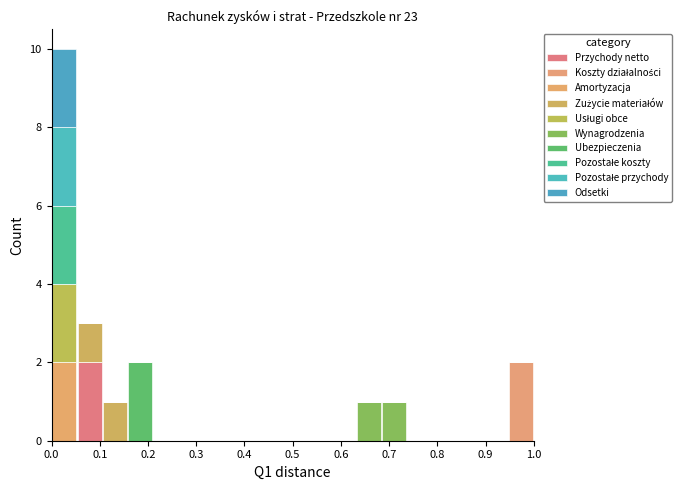

Reading left to right, transcribe this chart: for each stacked bar, give the range it covers on the x-axis and its total height. Neither the bar edges nor the heights are printed on the chart, so give them approximately, as read against the axes.

0.00 to 0.05: 10
0.05 to 0.11: 3
0.11 to 0.16: 1
0.16 to 0.21: 2
0.21 to 0.26: 0
0.26 to 0.32: 0
0.32 to 0.37: 0
0.37 to 0.42: 0
0.42 to 0.47: 0
0.47 to 0.53: 0
0.53 to 0.58: 0
0.58 to 0.63: 0
0.63 to 0.68: 1
0.68 to 0.74: 1
0.74 to 0.79: 0
0.79 to 0.84: 0
0.84 to 0.89: 0
0.89 to 0.95: 0
0.95 to 1.00: 2